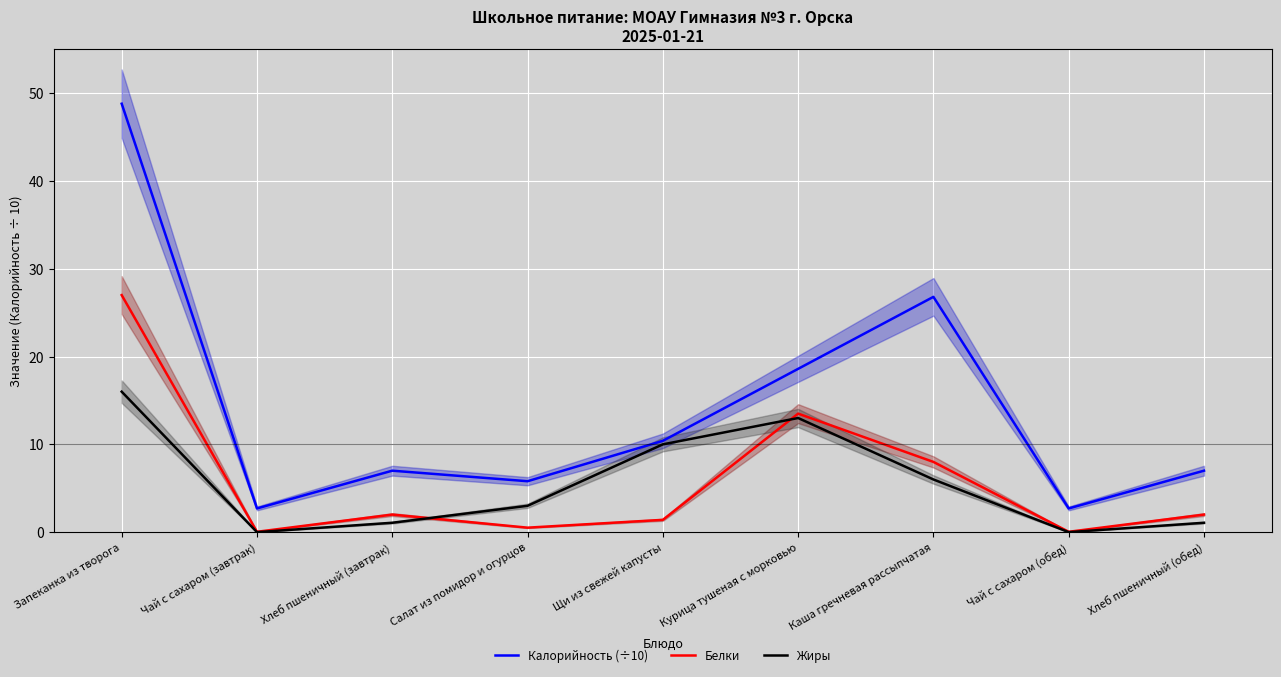

What is the average value of the Калорийность (÷10) series?

14.4